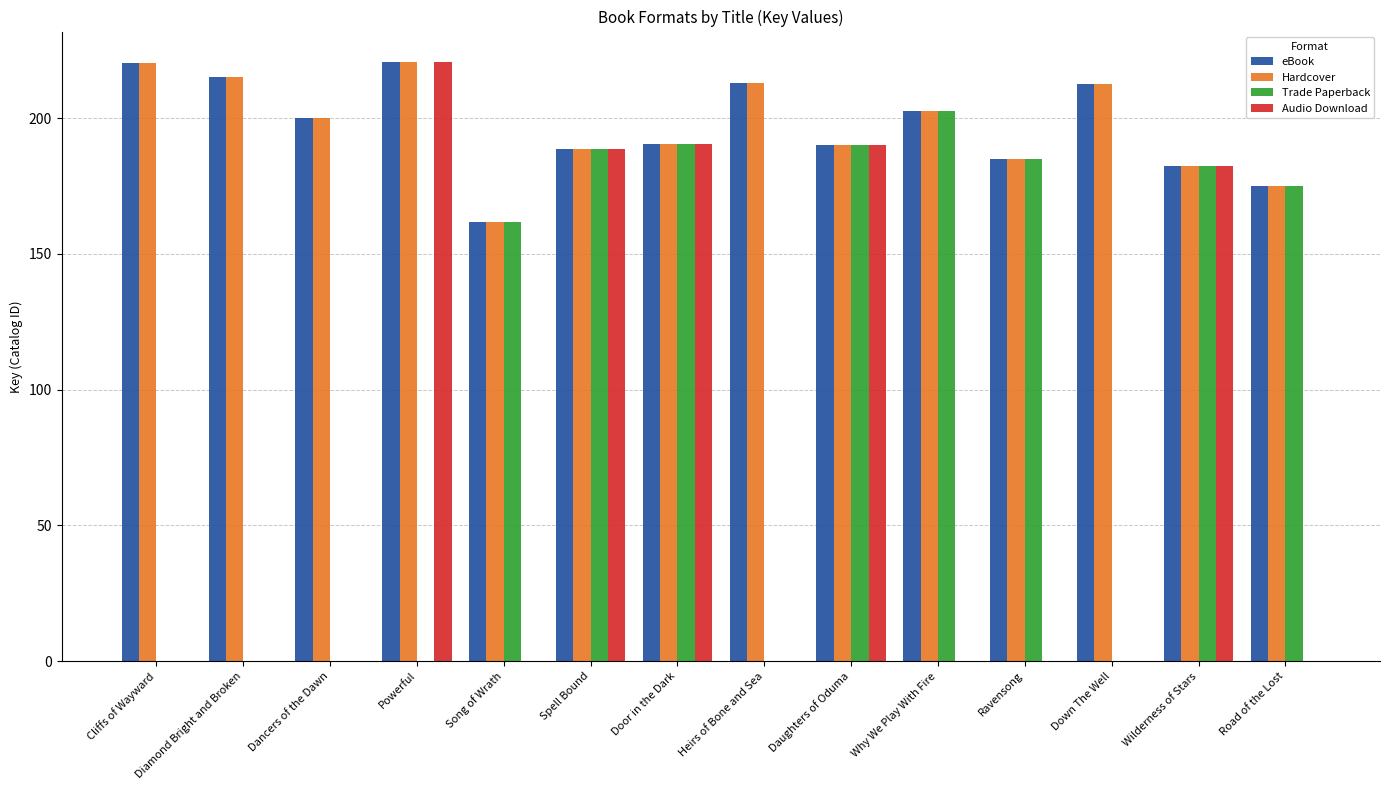

What is the total value across all series at Road of the Lost?

525.2